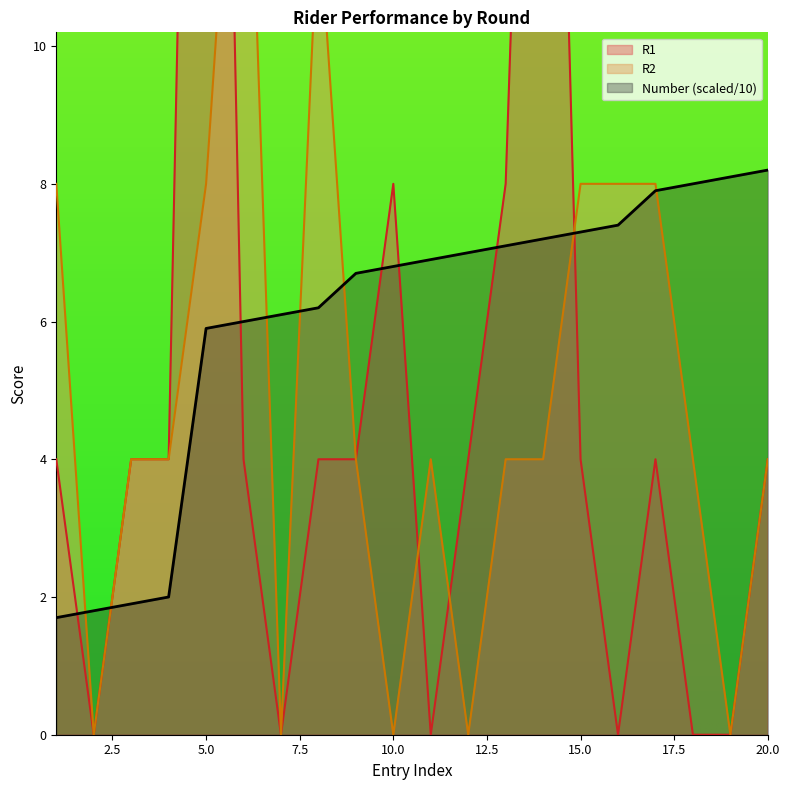

Which series ends up on top after the final intersection of Number and R2?

Number